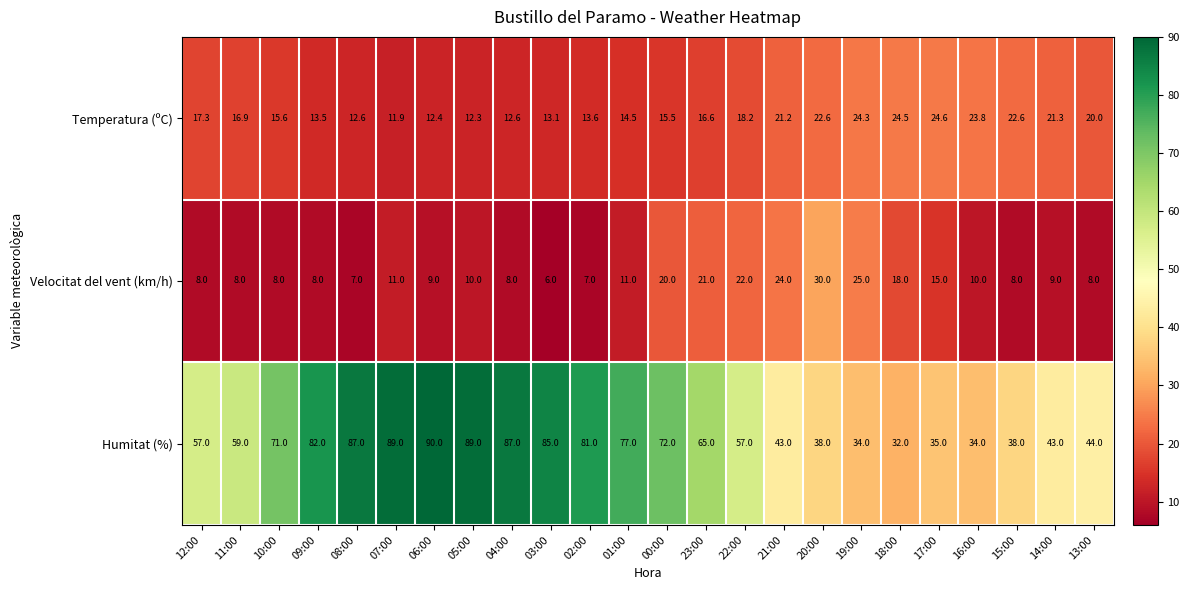

At how many categories does at least one series exceed 55?

15